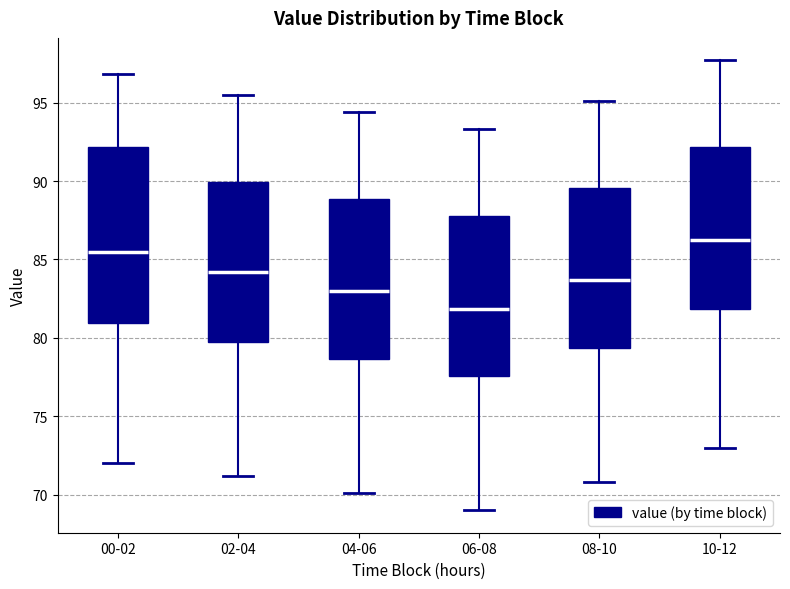

Reading left to right, read every box against the y-axis: the position of its median line, the range the box covers, and the ends of its whiskers. The values are not printed on the chart, so give them approximately, as read against the axis.

00-02: median 85.5, box 81.0 to 92.0, whiskers 72.0 to 97.0
02-04: median 84.0, box 80.0 to 90.0, whiskers 71.0 to 95.5
04-06: median 83.0, box 78.5 to 89.0, whiskers 70.0 to 94.5
06-08: median 82.0, box 77.5 to 88.0, whiskers 69.0 to 93.5
08-10: median 83.5, box 79.5 to 89.5, whiskers 71.0 to 95.0
10-12: median 86.5, box 82.0 to 92.0, whiskers 73.0 to 97.5